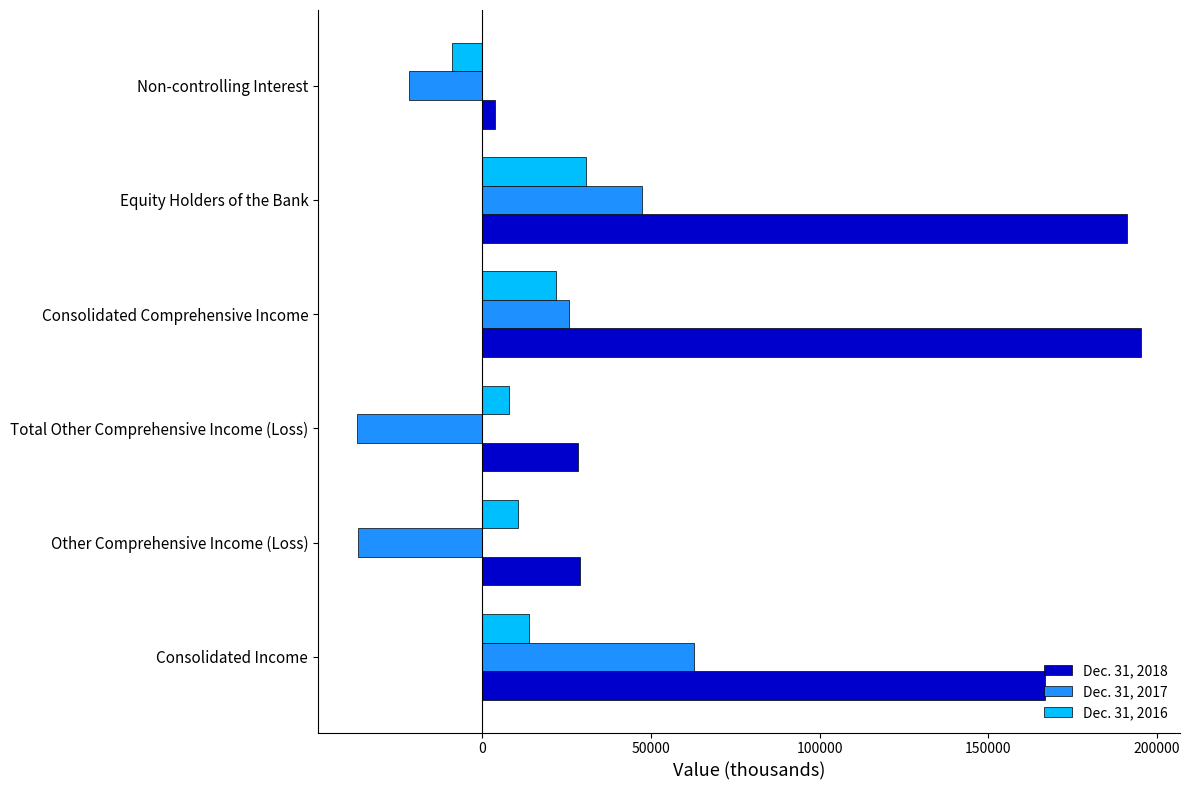

Is the value of Dec. 31, 2017 at Non-controlling Interest greater than the value of Dec. 31, 2016 at Equity Holders of the Bank?

No